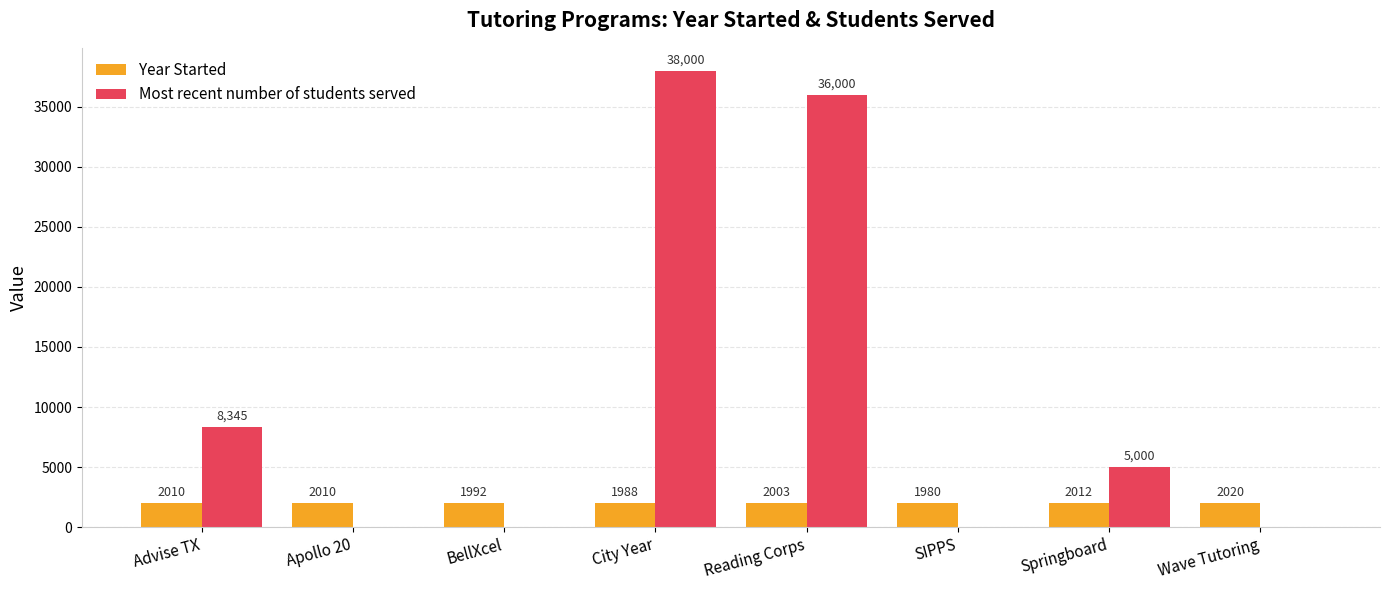

Reading left to right, transcribe all the data shown in this chart.

Year Started: Advise TX=2010	Apollo 20=2010	BellXcel=1992	City Year=1988	Reading Corps=2003	SIPPS=1980	Springboard=2012	Wave Tutoring=2020
Most recent number of students served: Advise TX=8345	Apollo 20=0	BellXcel=0	City Year=38000	Reading Corps=36000	SIPPS=0	Springboard=5000	Wave Tutoring=0